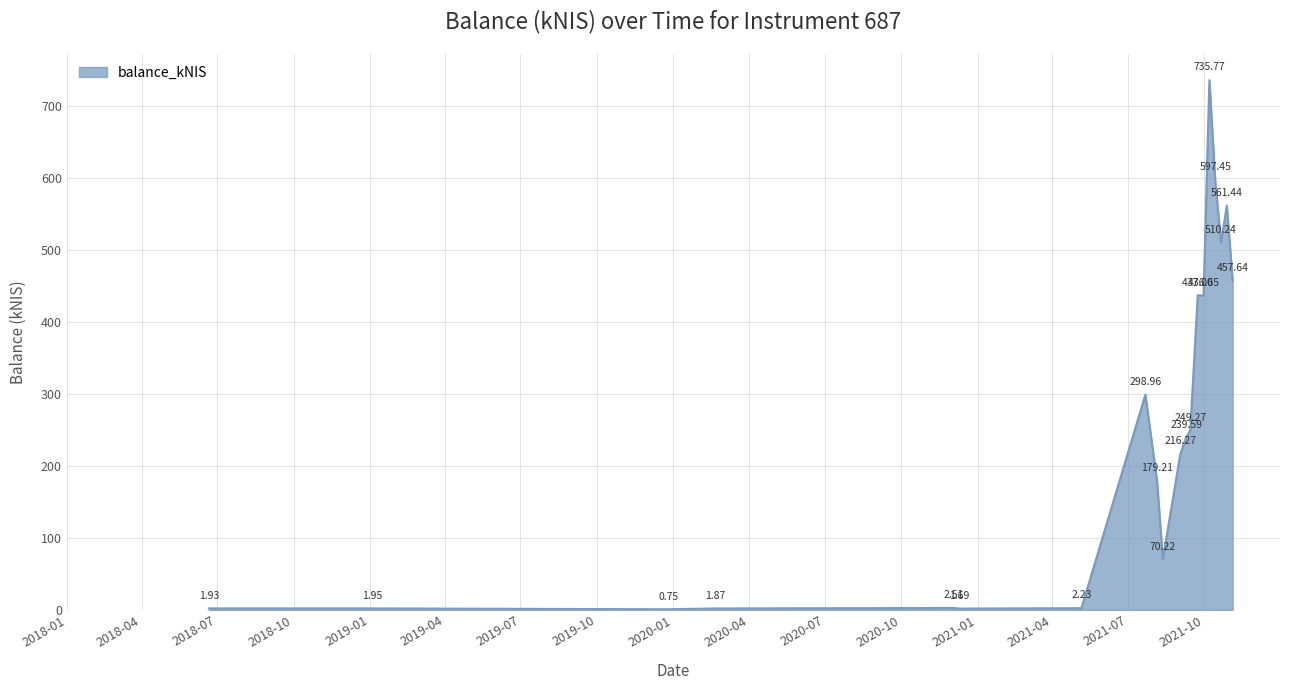

Does the chart display data point markers on the line(s)?

No